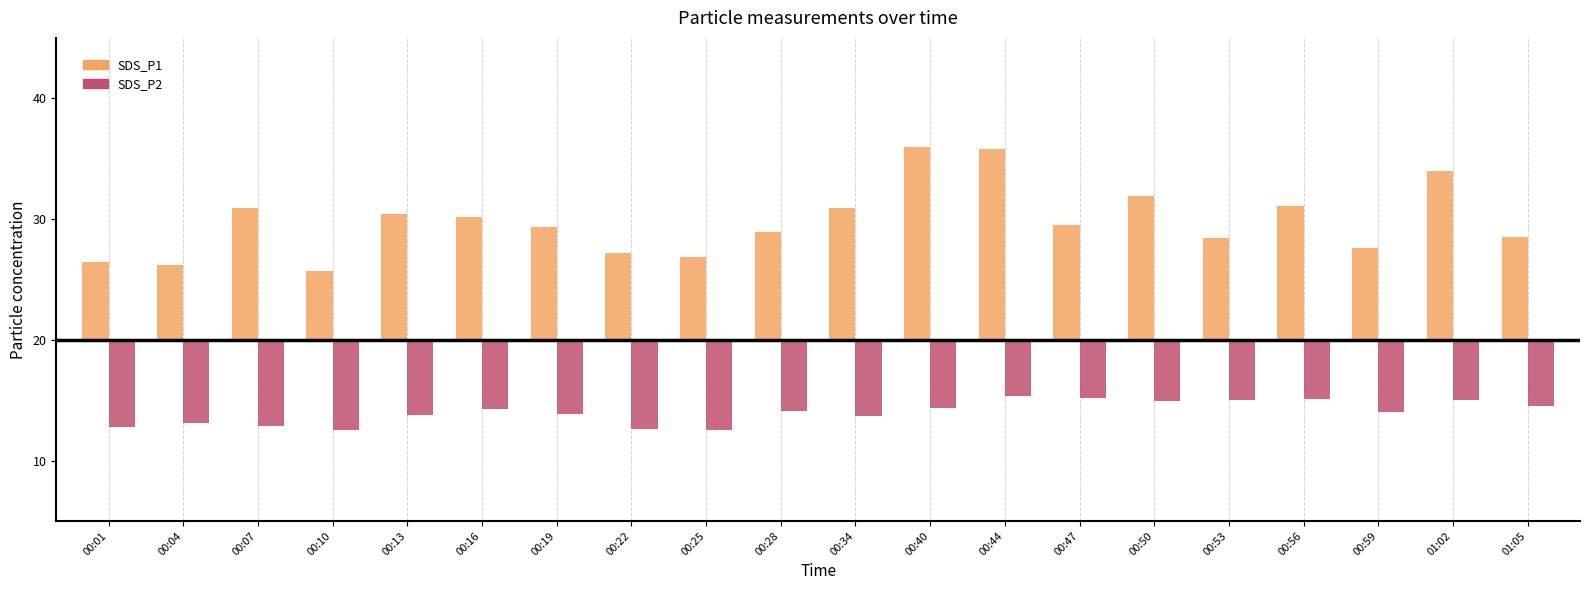

Are the bars grouped side by side (vs. stacked)?

Yes